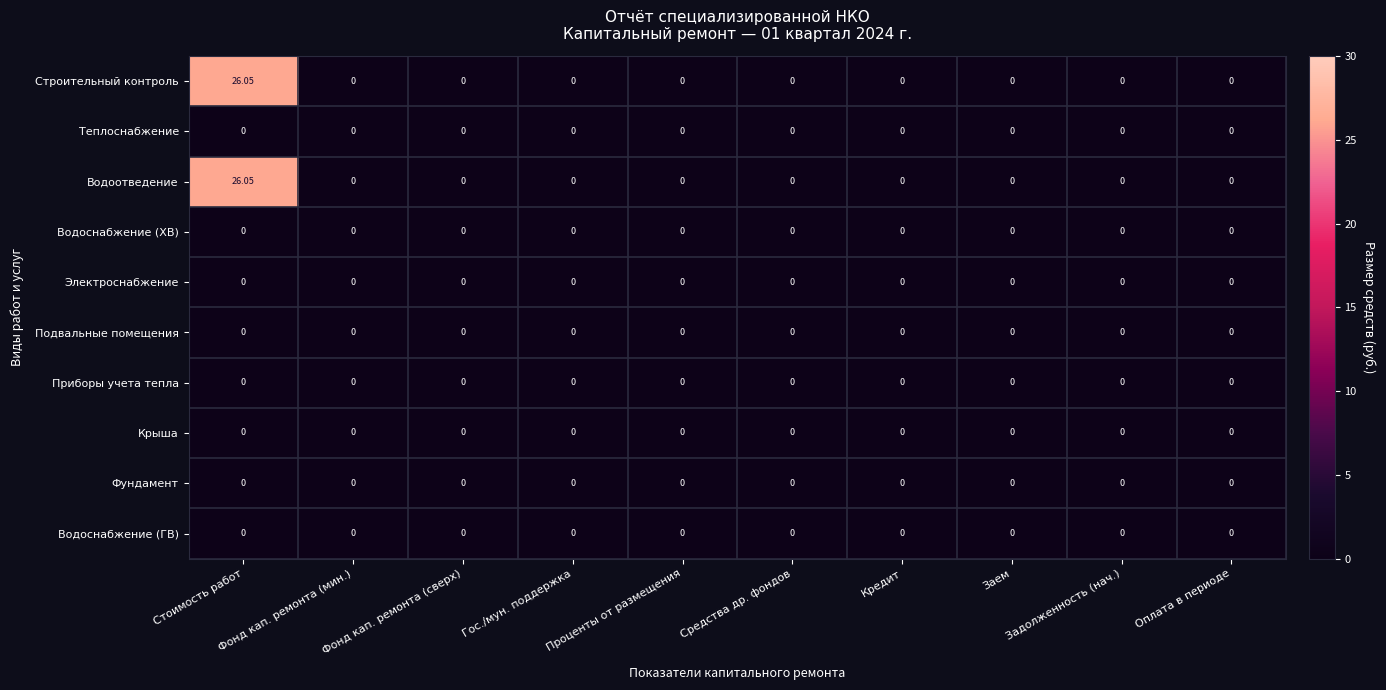

At which category is the sum across all series the highest?

Стоимость работ